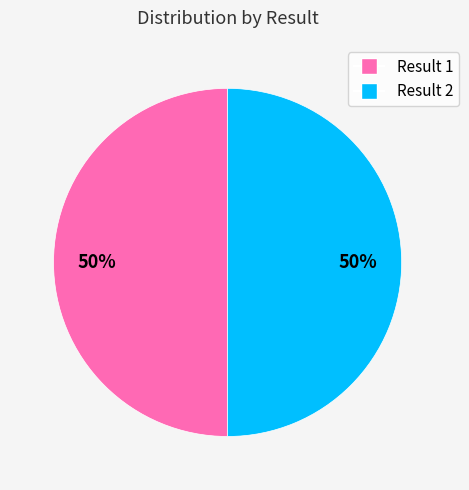

How many segments does this pie chart have?

2